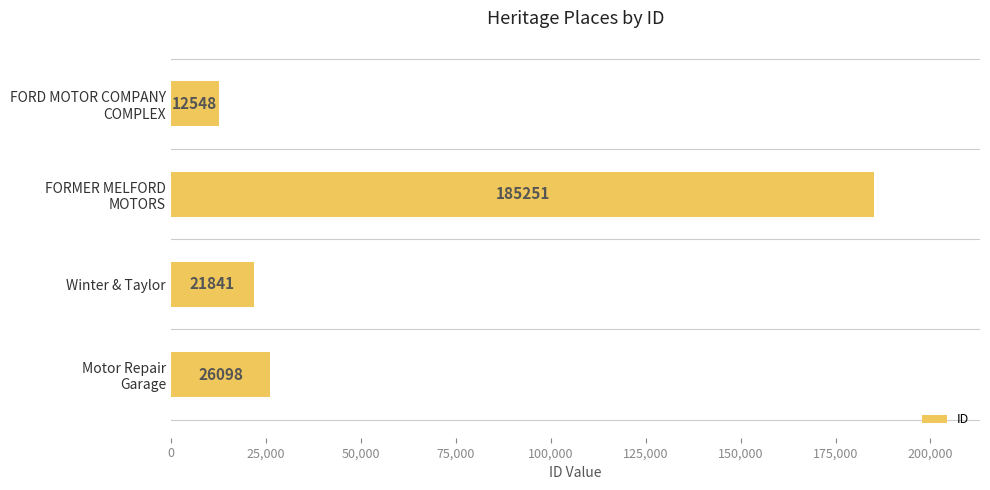

How many distinct data groups are displayed?

1